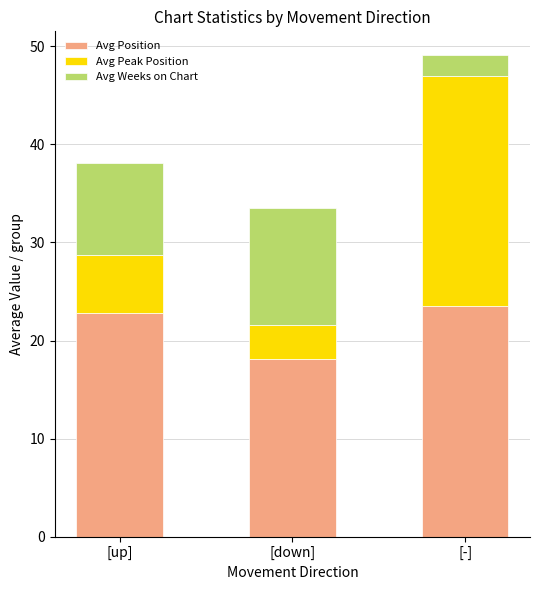

What is the minimum value for Avg Position?

18.1